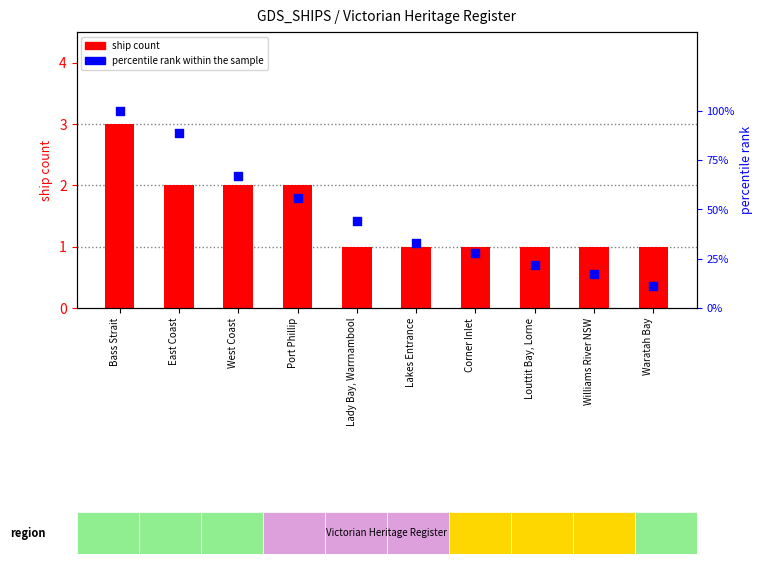

Is the value of ship count at Louttit Bay, Lorne greater than the value of percentile rank within the sample at Lakes Entrance?

No